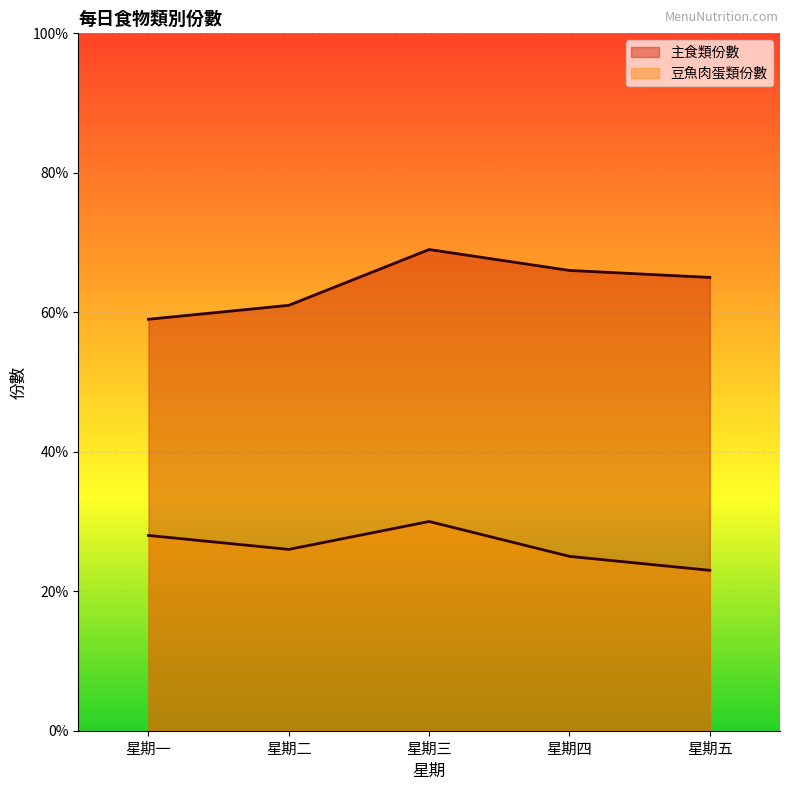

The 豆魚肉蛋類份數 series shows 2.6 at 星期二. True or false?

True